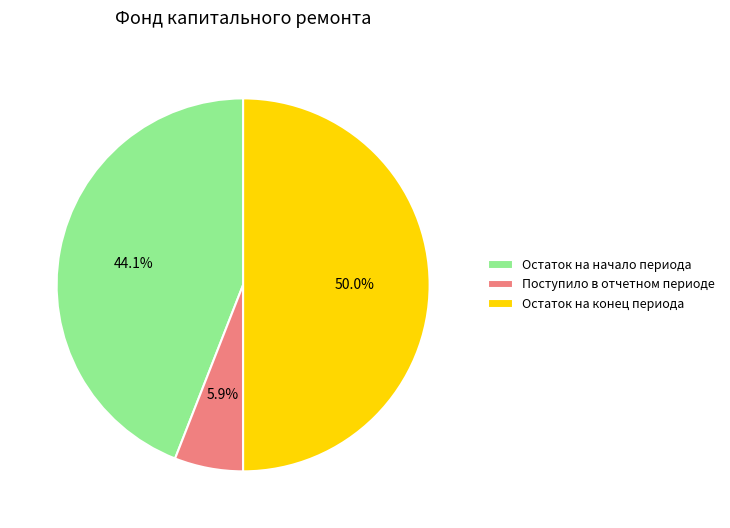

How many segments does this pie chart have?

3